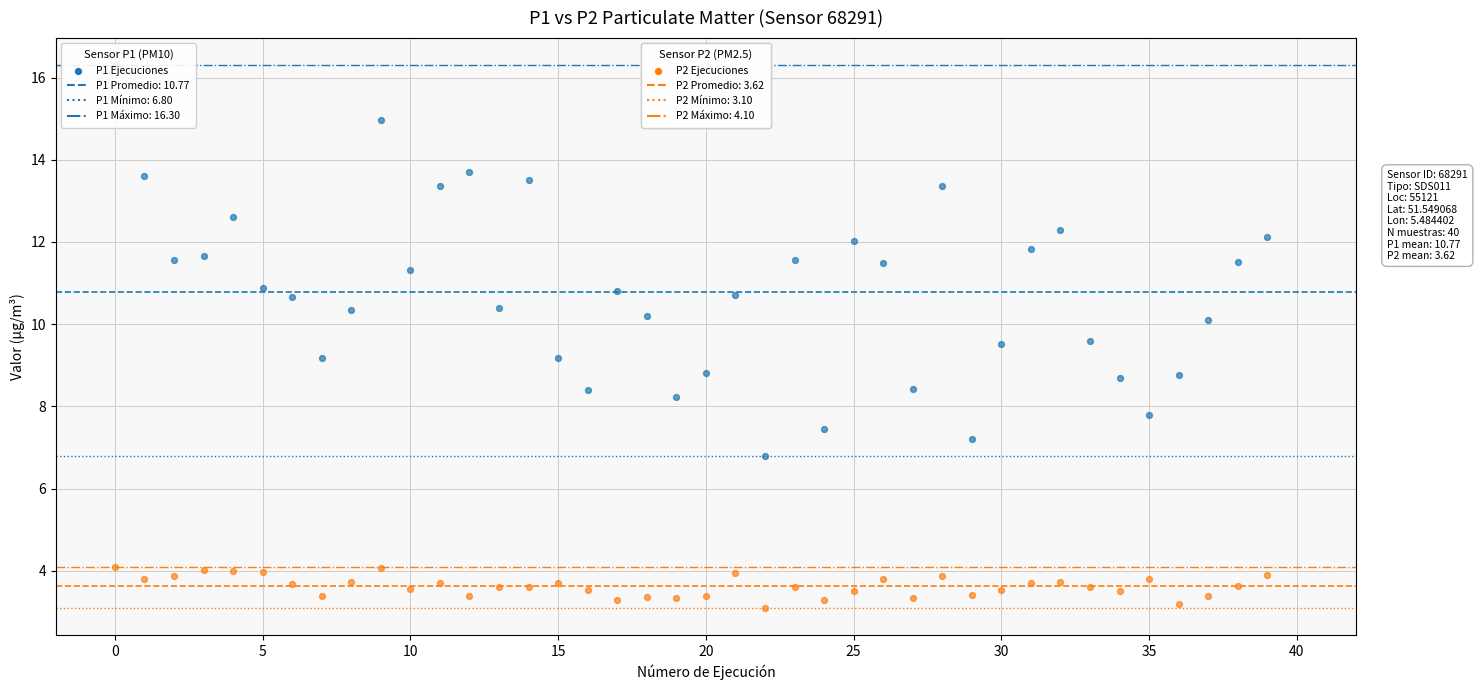

Across all data points, what is the range of Y values (max minus min)?

13.2